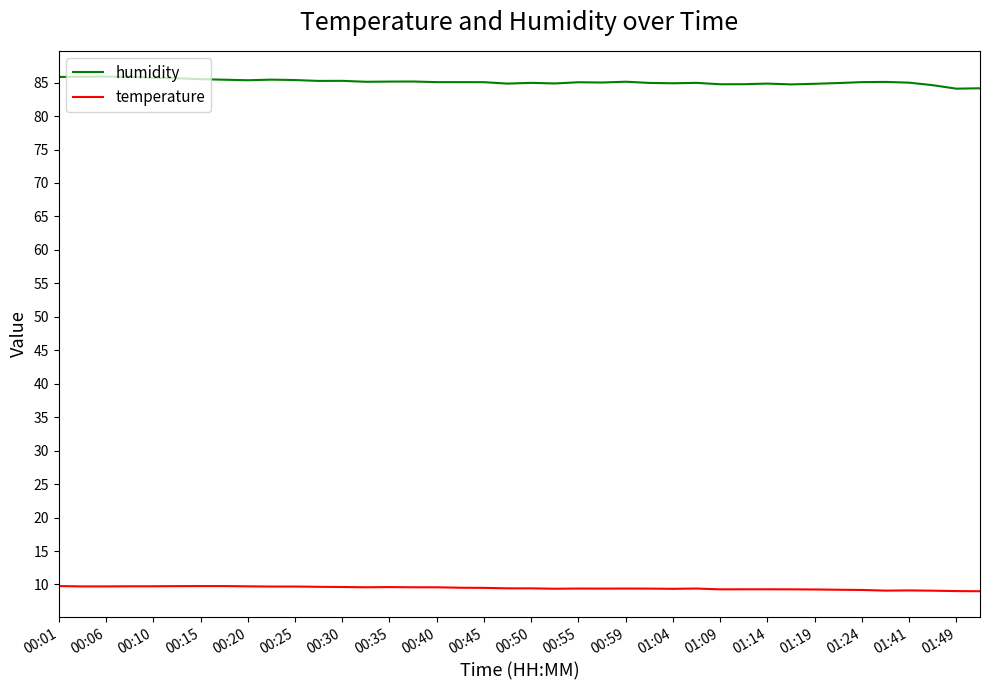

True or false: humidity and temperature intersect in this chart.

False